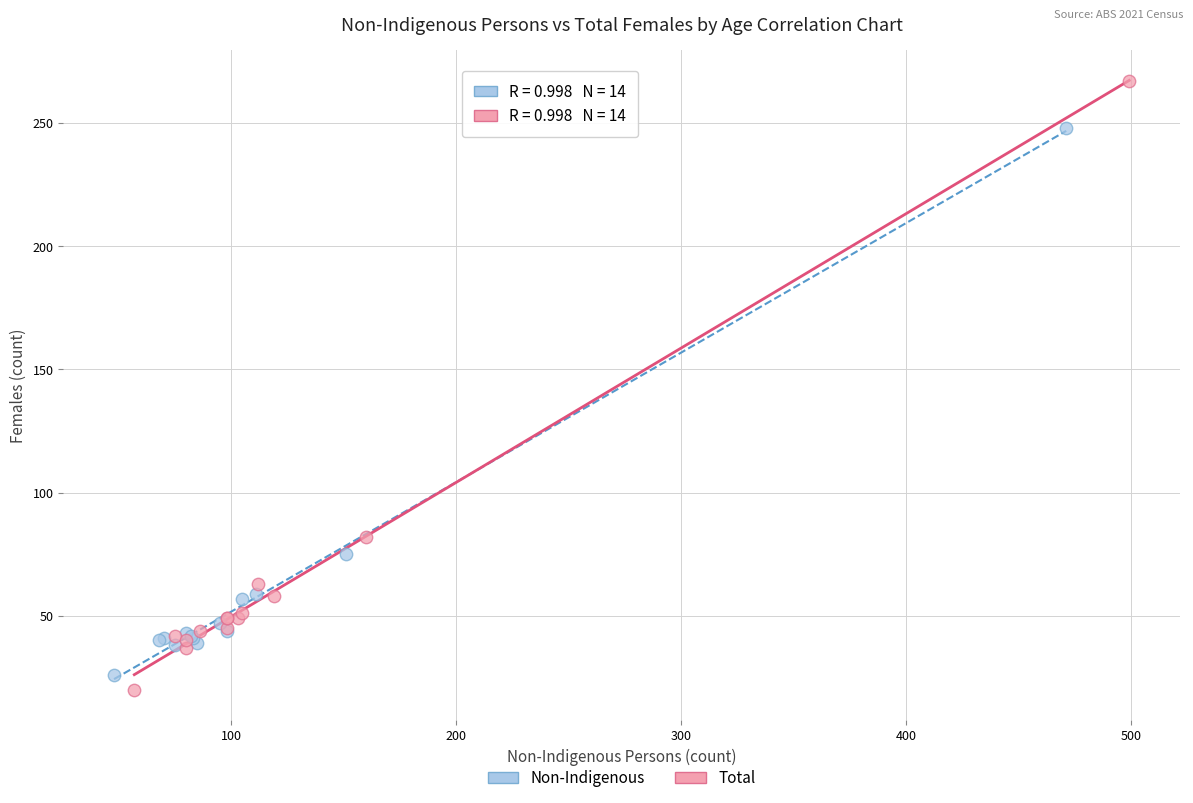

Which series has the largest Y range (max minus min)?

Total